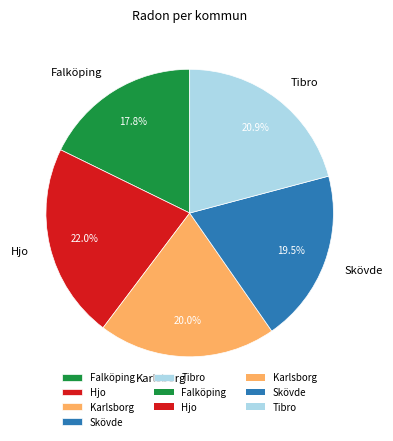

Rank the categories by value from highest to lowest.

Hjo, Tibro, Karlsborg, Skövde, Falköping